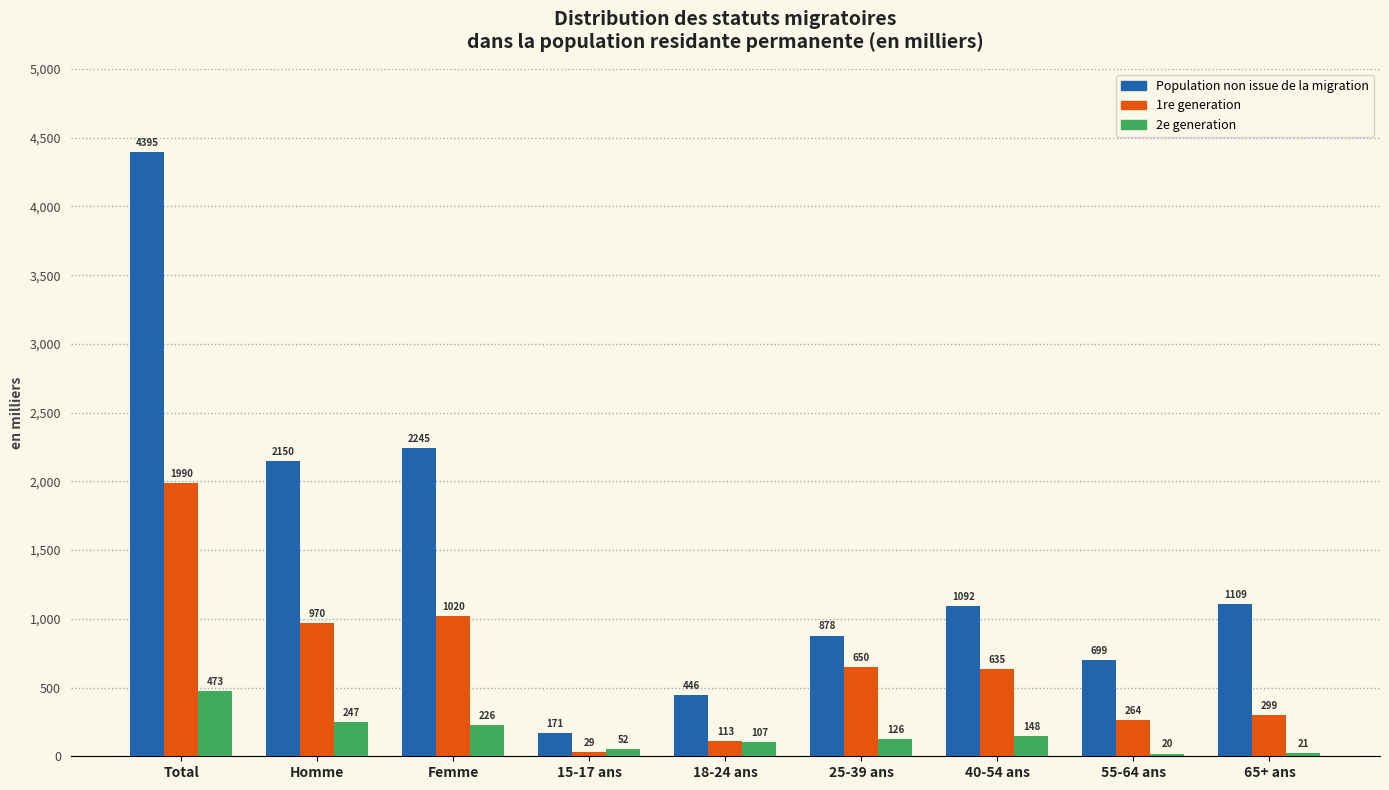

Which series changed the most between Femme and 55-64 ans?

Population non issue de la migration